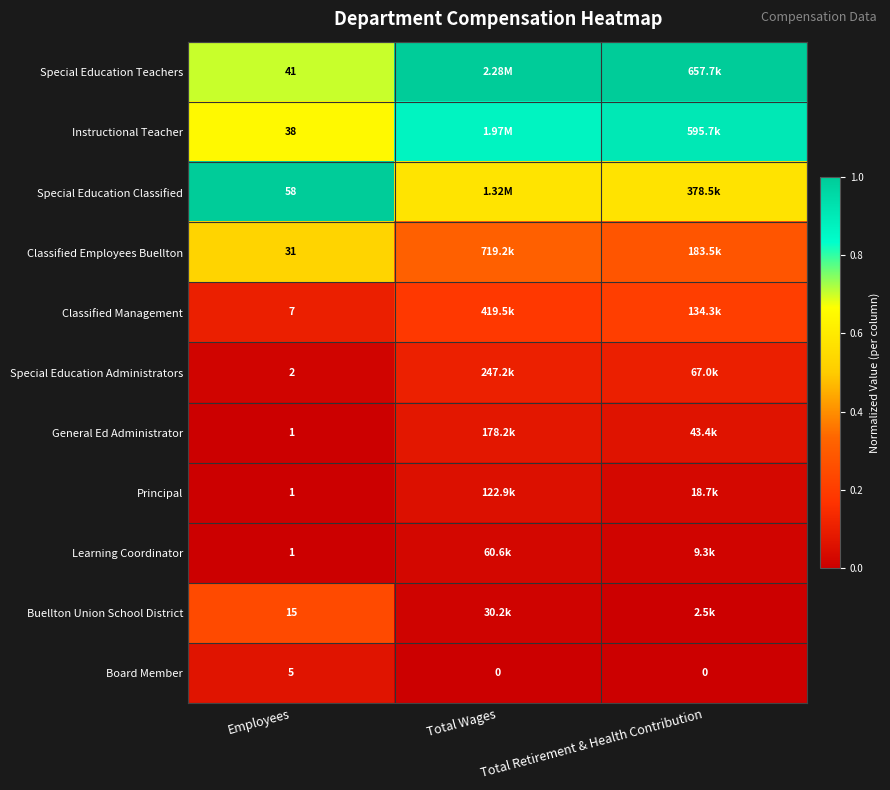

How many positive values does the Board Member series have?

1